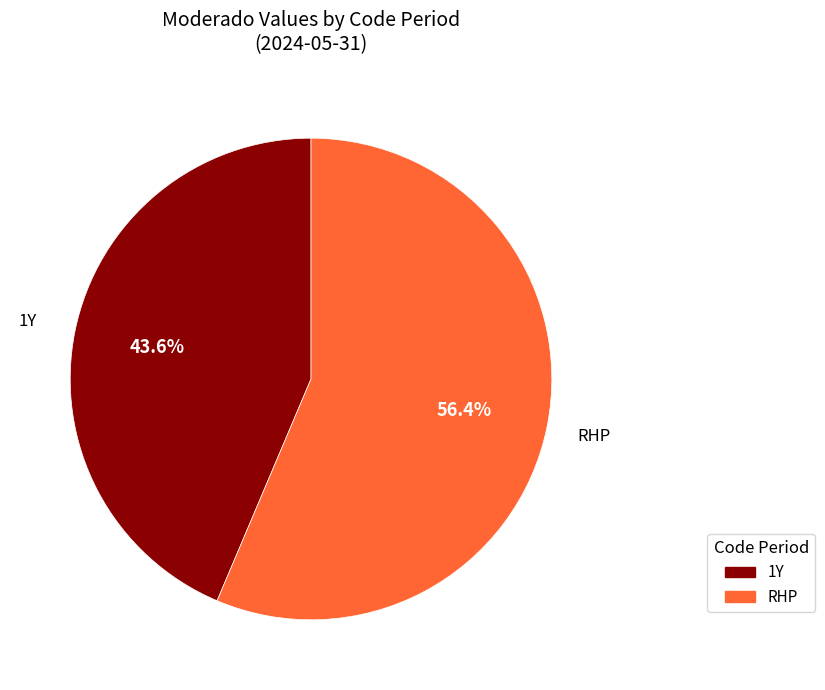

Does 1Y account for over 50% of the chart?

No